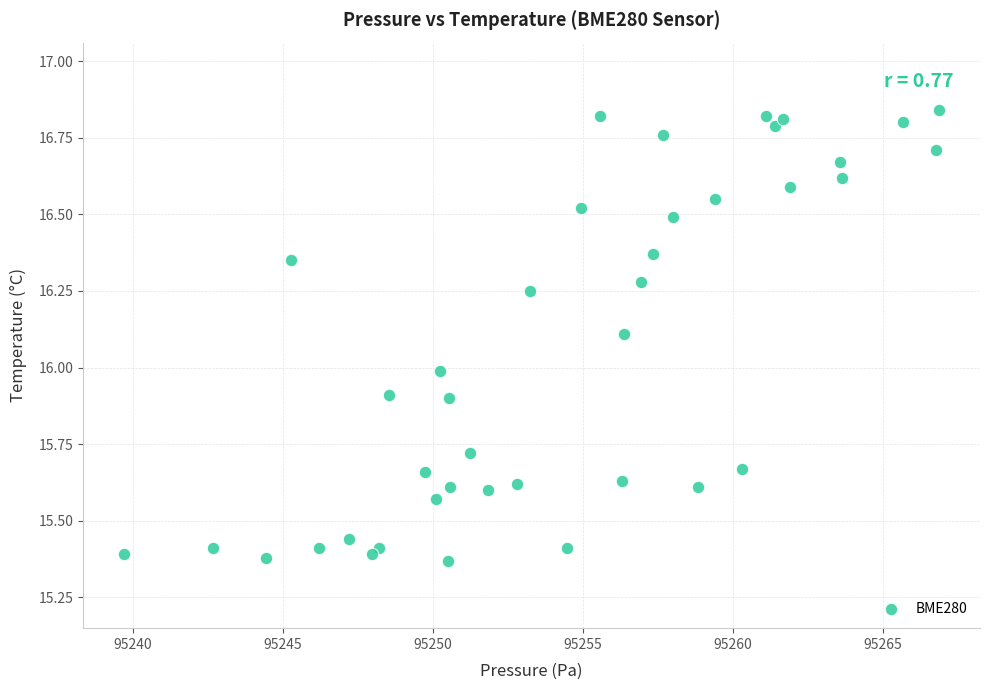

What is the range of Y values (max minus min)?

1.5